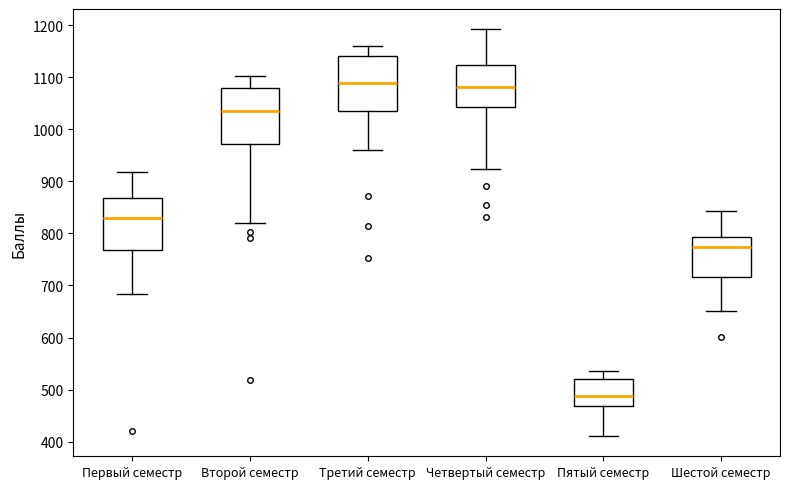

Reading left to right, transcribe this box plot: for each box, give where its median line is, the range the box spans, and where its two whiskers end, as read against the y-axis. The values are not printed on the chart, so give them approximately, as read against the axis.

Первый семестр: median 830, box 770 to 870, whiskers 680 to 920
Второй семестр: median 1040, box 970 to 1080, whiskers 820 to 1100
Третий семестр: median 1090, box 1040 to 1140, whiskers 960 to 1160
Четвертый семестр: median 1080, box 1040 to 1120, whiskers 920 to 1190
Пятый семестр: median 490, box 470 to 520, whiskers 410 to 540
Шестой семестр: median 770, box 720 to 790, whiskers 650 to 840